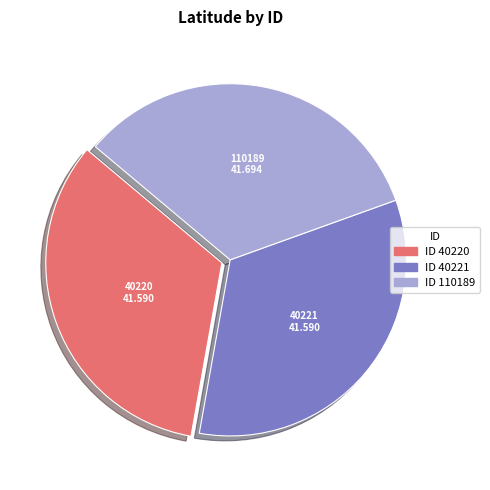

How many segments does this pie chart have?

3